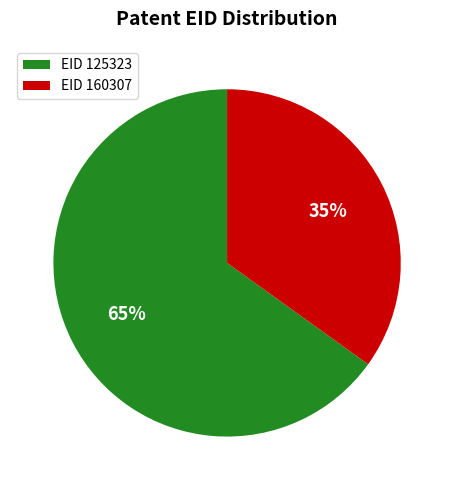

Is there any slice that represents more than half of the pie?

Yes